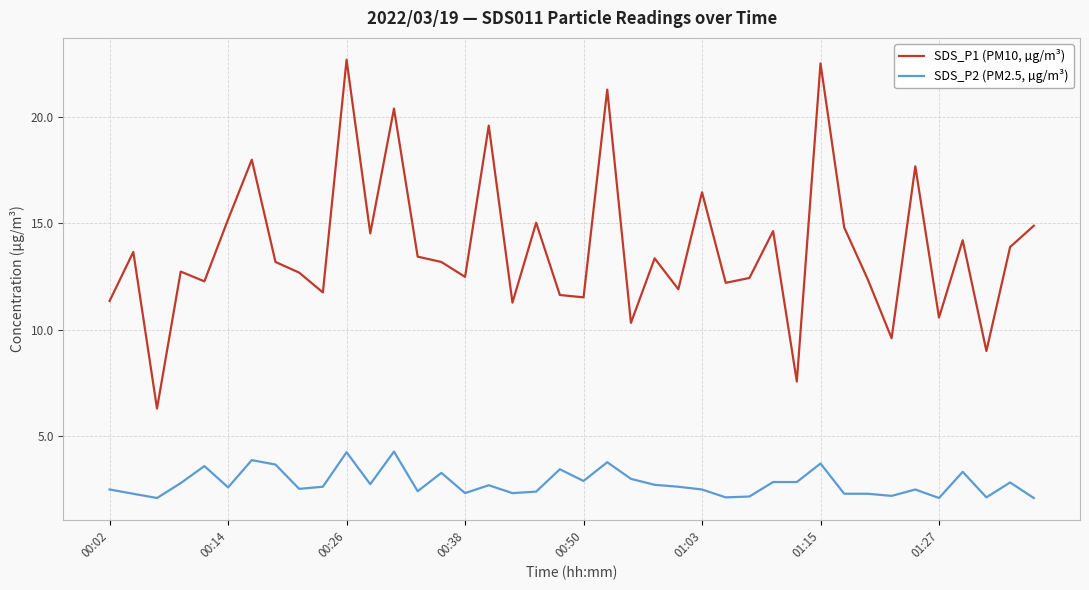

What is the difference between the maximum and minimum values in the SDS_P2 (PM2.5, µg/m³) series?

2.2